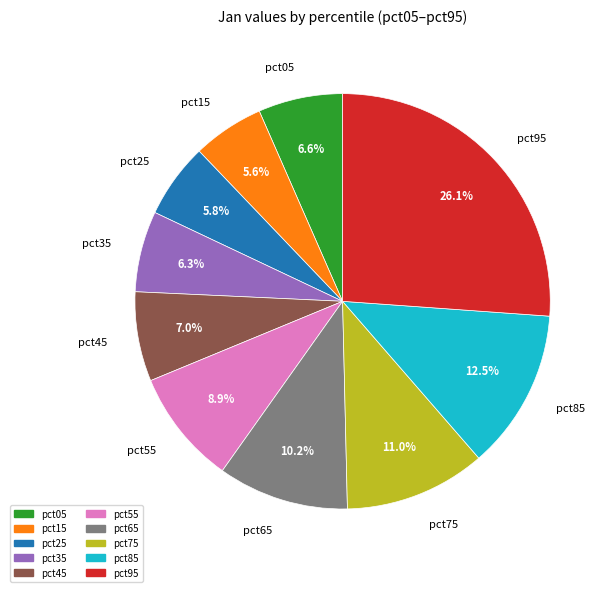

To the nearest percent, what portion does pct55 represent?

9%